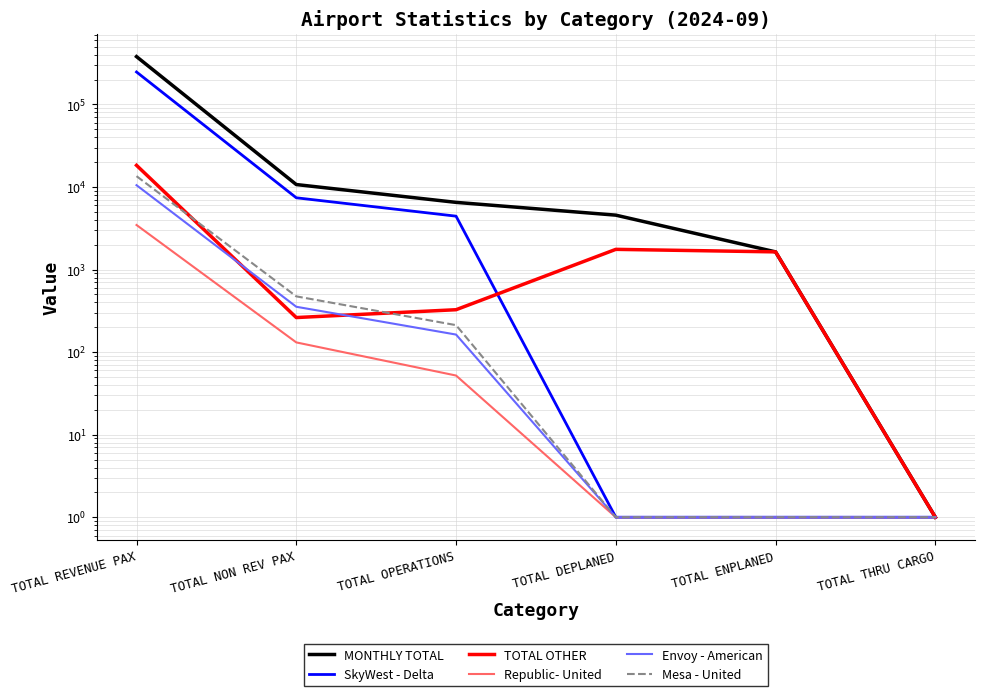

What is the label of the 1st point from the left?

TOTAL REVENUE PAX